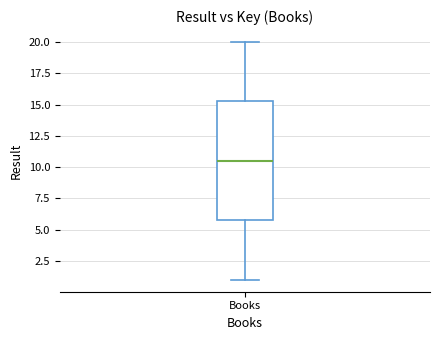

Where does the median line of the box for Books sit on the y-axis? The values are not printed on the chart, so give them approximately, as read against the axis.

10.5